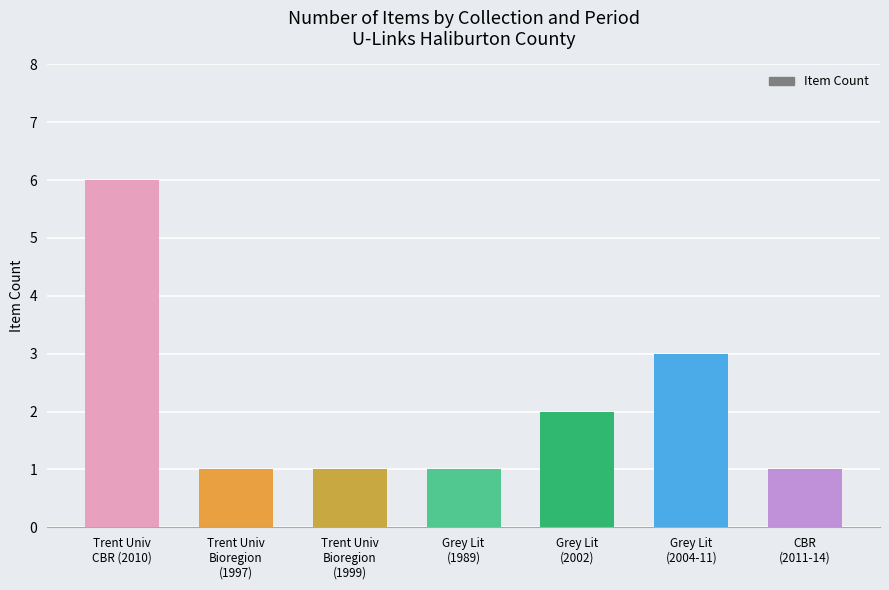

What is the ratio of the value at Grey Lit
(1989) to the value at Trent Univ
Bioregion
(1997)?

1.0